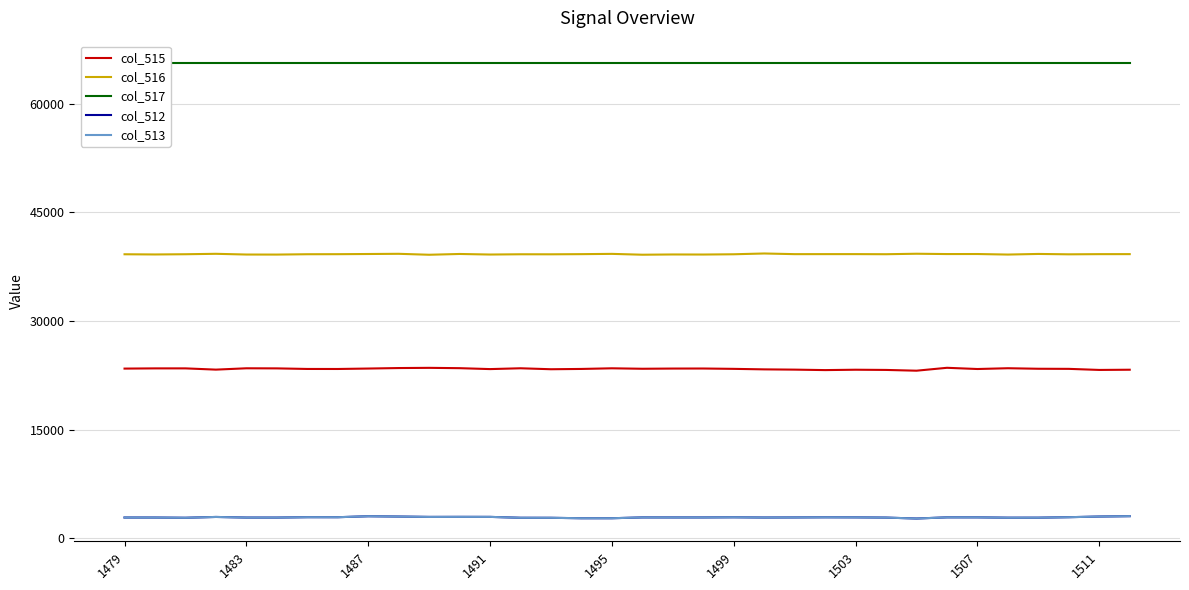

What is the average value of the col_513 series?

2914